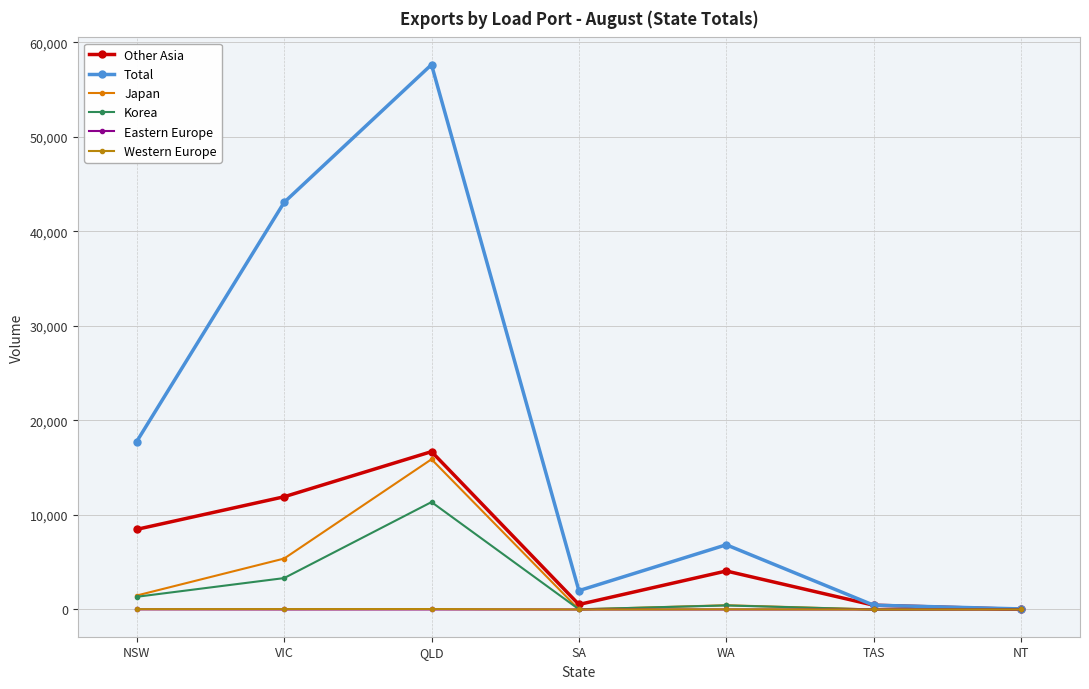

Which category has the highest value across all series?

QLD